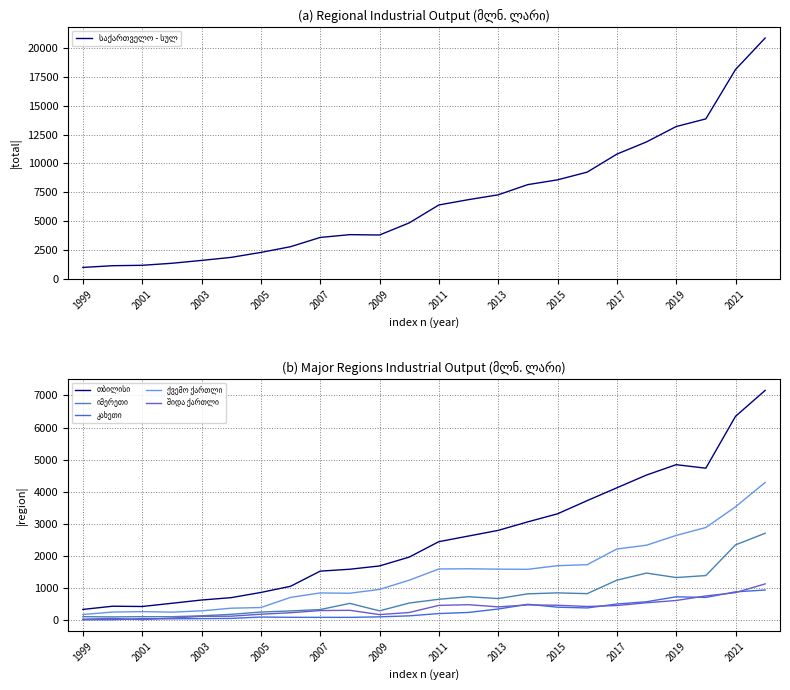

What is the difference between the maximum and minimum values in the კახეთი series?

925.8